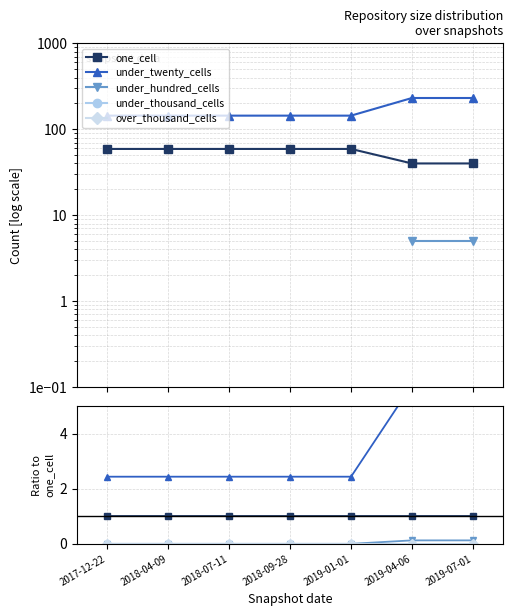

At which label is over_thousand_cells closest to 0?

2017-12-22